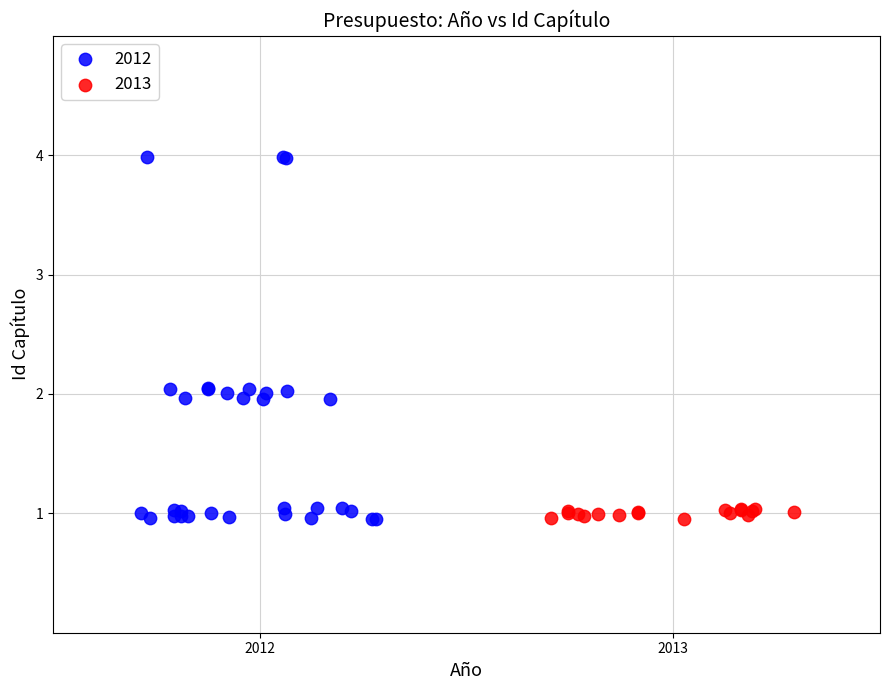

Which series contains the highest Y value?

2012